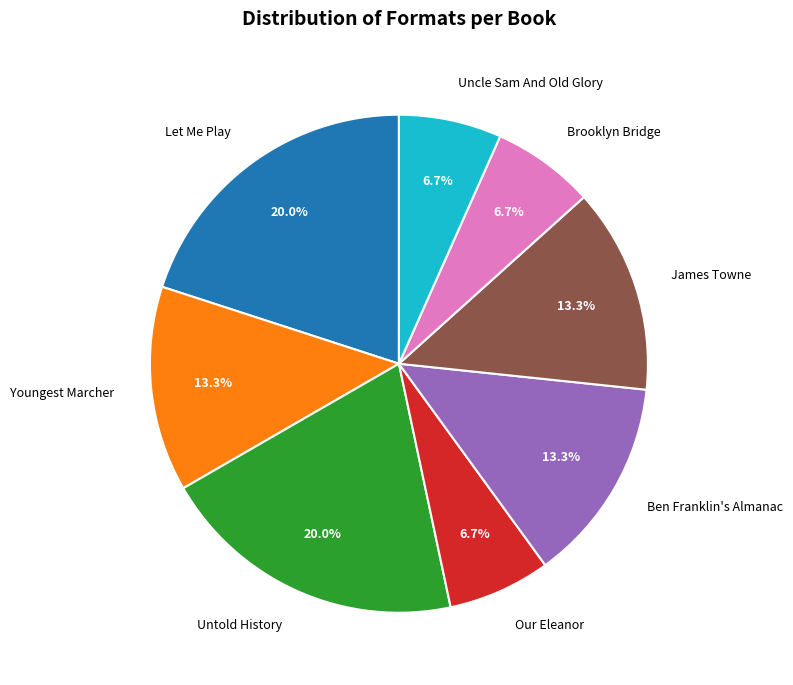

Is there a majority slice in this chart?

No